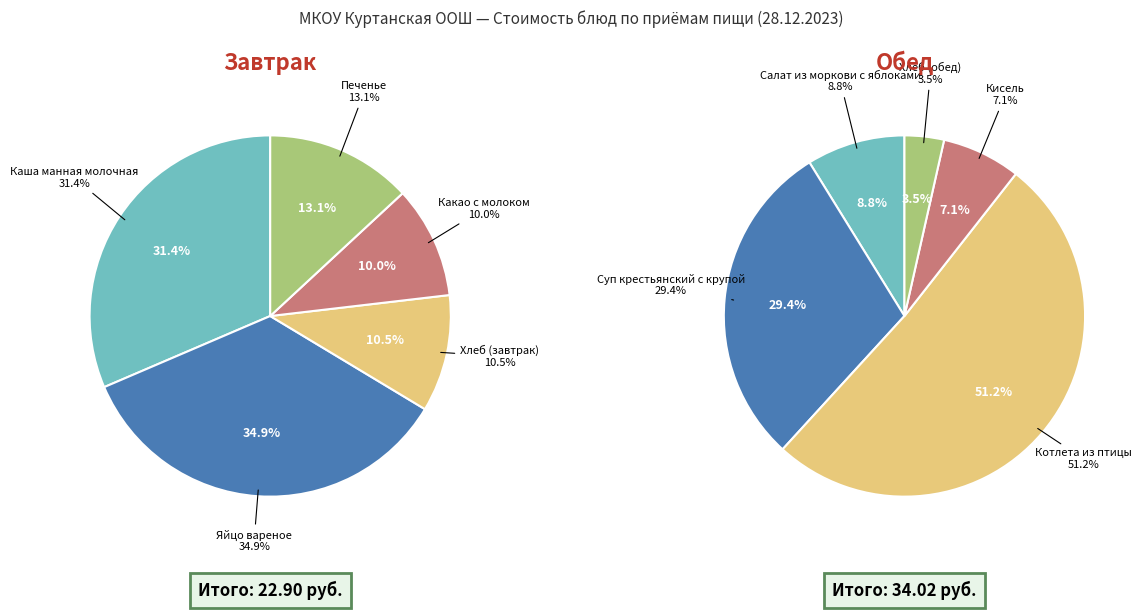

Which category has the smallest portion of the pie?

Хлеб (обед)